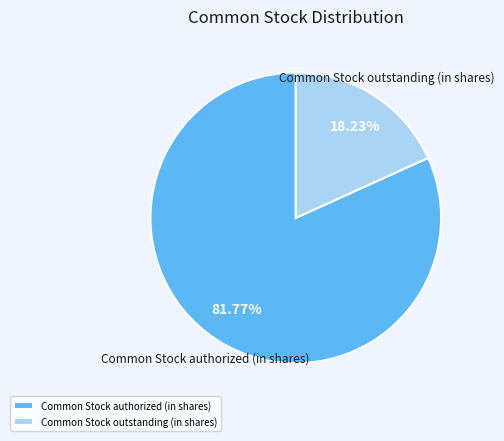

Does Common Stock outstanding (in shares) represent more than half of the total?

No